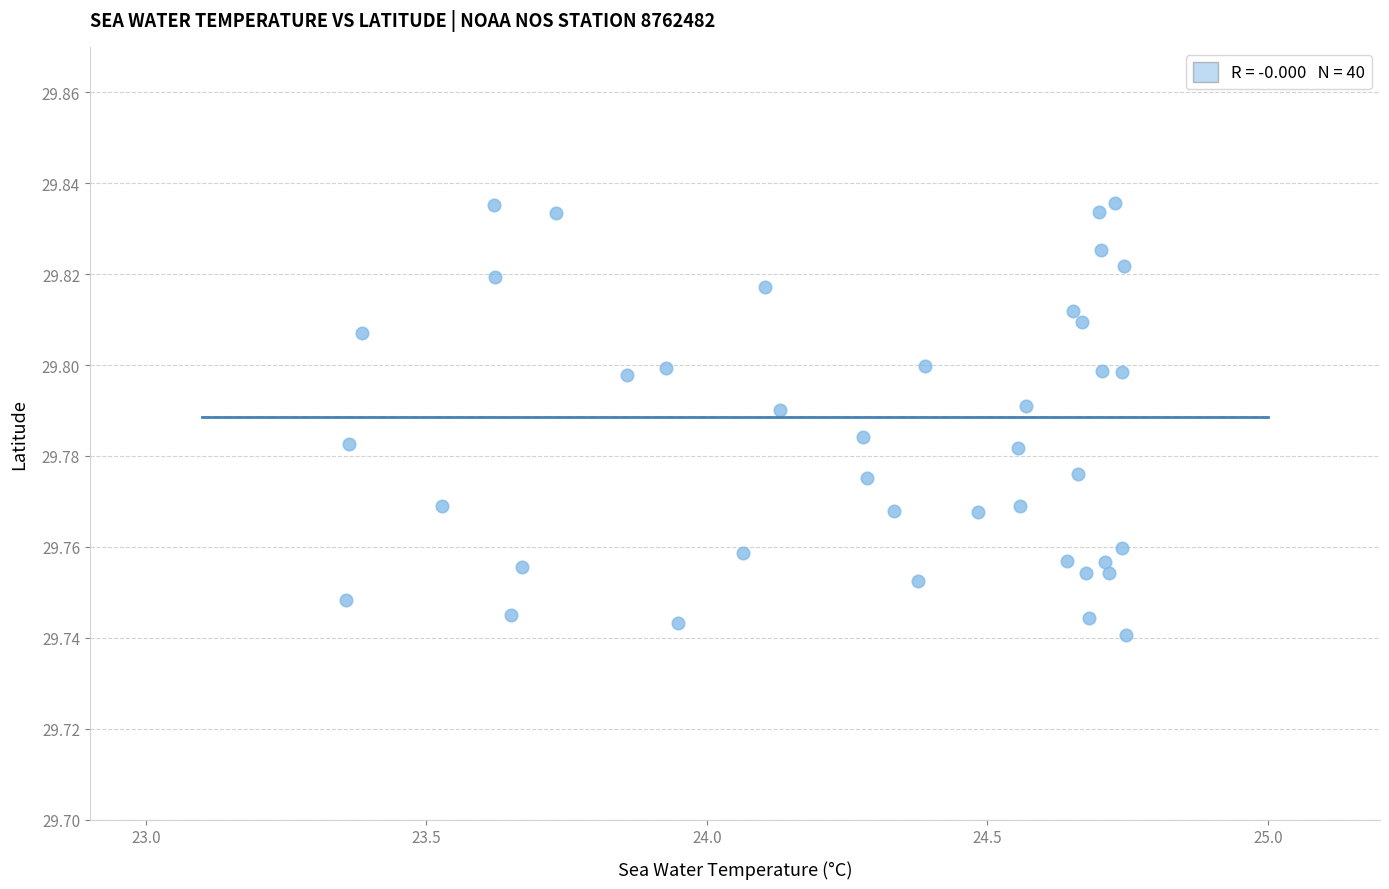

What is the range of X values (max minus min)?

1.4